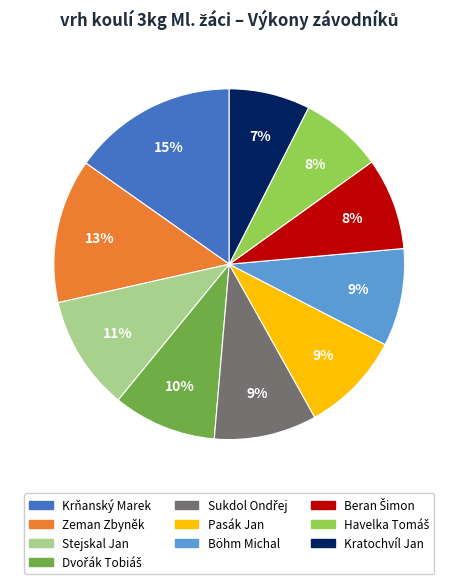

Between Zeman Zbyněk and Kratochvíl Jan, which is larger?

Zeman Zbyněk